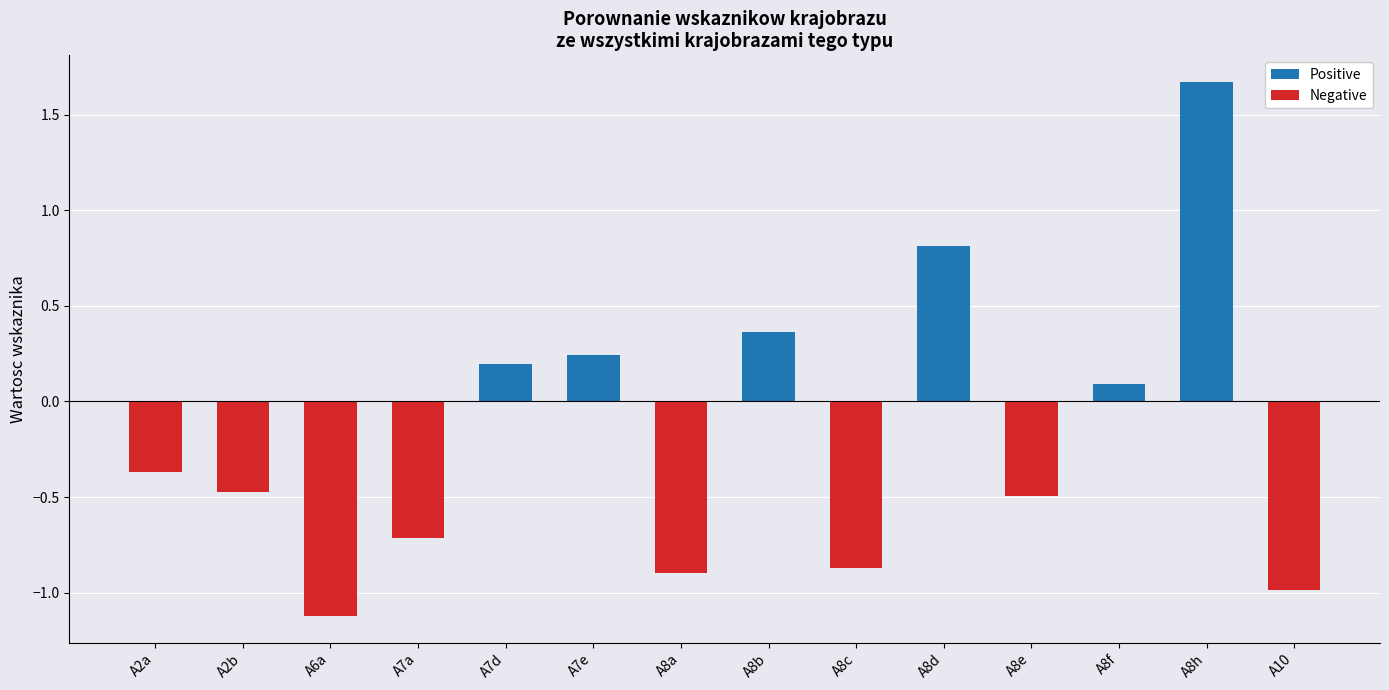

Is it true that Positive equals 1.7 at A8h?

True